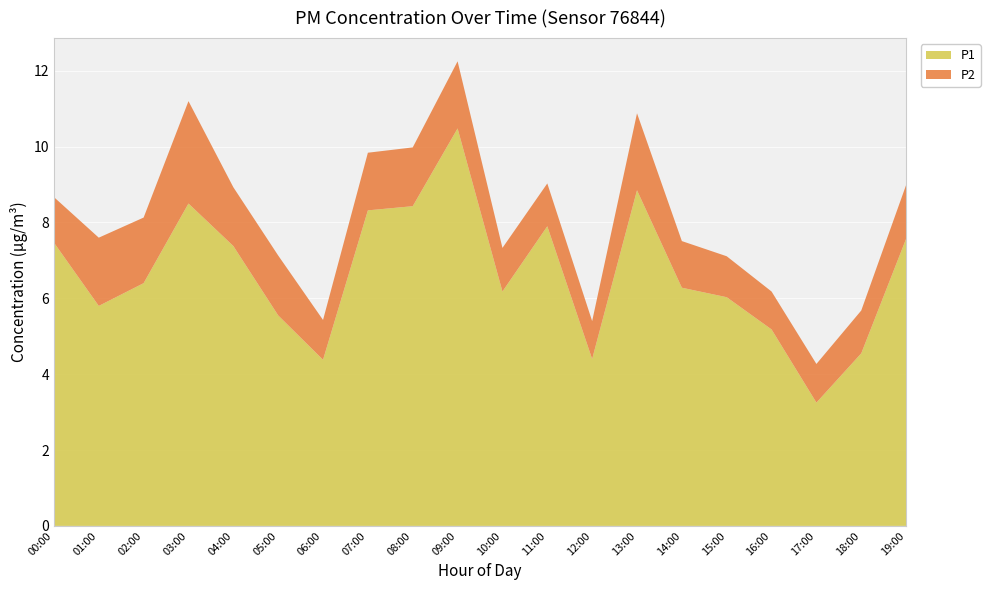

Reading right to left, what are all the values shown in this chart?

P1: 19:00=7.6	18:00=4.5	17:00=3.2	16:00=5.2	15:00=6.0	14:00=6.3	13:00=8.8	12:00=4.4	11:00=7.9	10:00=6.2	09:00=10.5	08:00=8.4	07:00=8.3	06:00=4.4	05:00=5.5	04:00=7.4	03:00=8.5	02:00=6.4	01:00=5.8	00:00=7.5
P2: 19:00=1.4	18:00=1.1	17:00=1.0	16:00=1.0	15:00=1.1	14:00=1.2	13:00=2.0	12:00=1.0	11:00=1.1	10:00=1.1	09:00=1.8	08:00=1.6	07:00=1.5	06:00=1.1	05:00=1.6	04:00=1.6	03:00=2.7	02:00=1.7	01:00=1.8	00:00=1.2